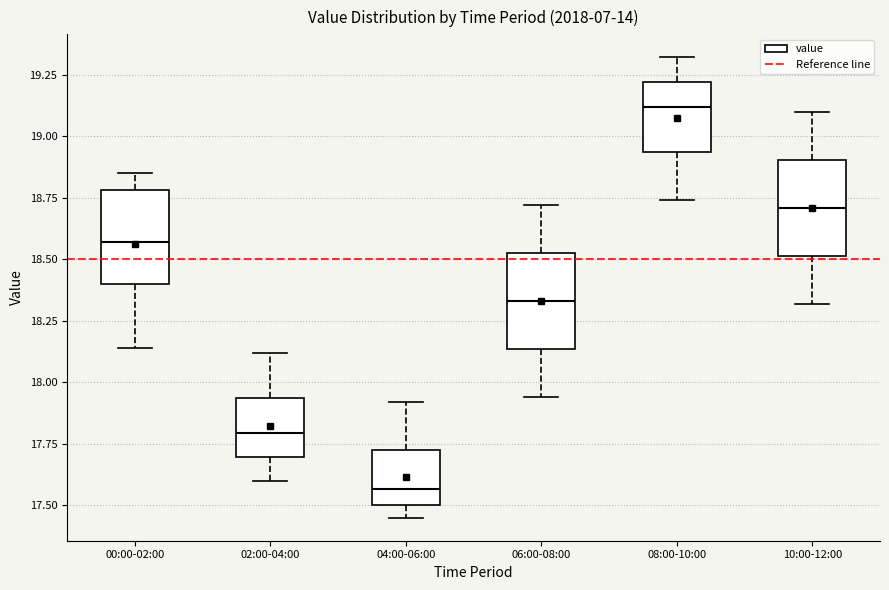

Reading left to right, transcribe this box plot: for each box, give where its median line is, the range the box spans, and where its two whiskers end, as read against the y-axis. The values are not printed on the chart, so give them approximately, as read against the axis.

00:00-02:00: median 18.55, box 18.40 to 18.80, whiskers 18.15 to 18.85
02:00-04:00: median 17.80, box 17.70 to 17.95, whiskers 17.60 to 18.10
04:00-06:00: median 17.55, box 17.50 to 17.75, whiskers 17.45 to 17.90
06:00-08:00: median 18.35, box 18.15 to 18.55, whiskers 17.95 to 18.70
08:00-10:00: median 19.10, box 18.95 to 19.20, whiskers 18.75 to 19.30
10:00-12:00: median 18.70, box 18.50 to 18.90, whiskers 18.30 to 19.10